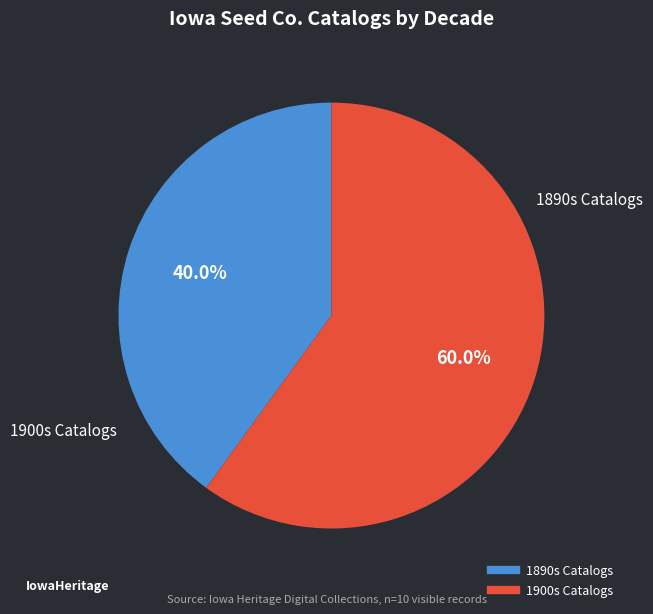

How many slices are in this pie chart?

2